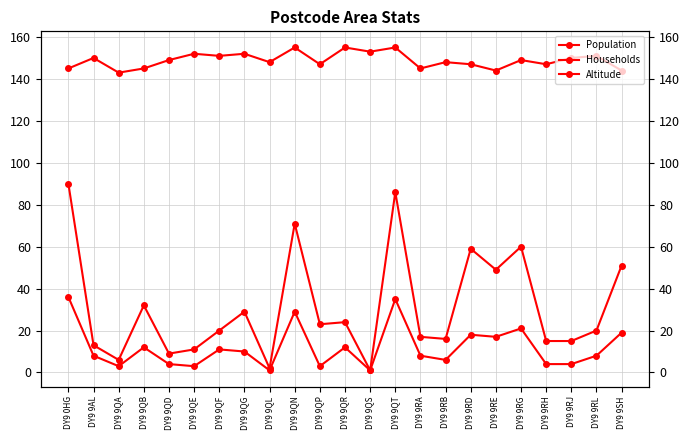

What is the sum of the Altitude values at DY9 0HG and DY9 9RE?

289